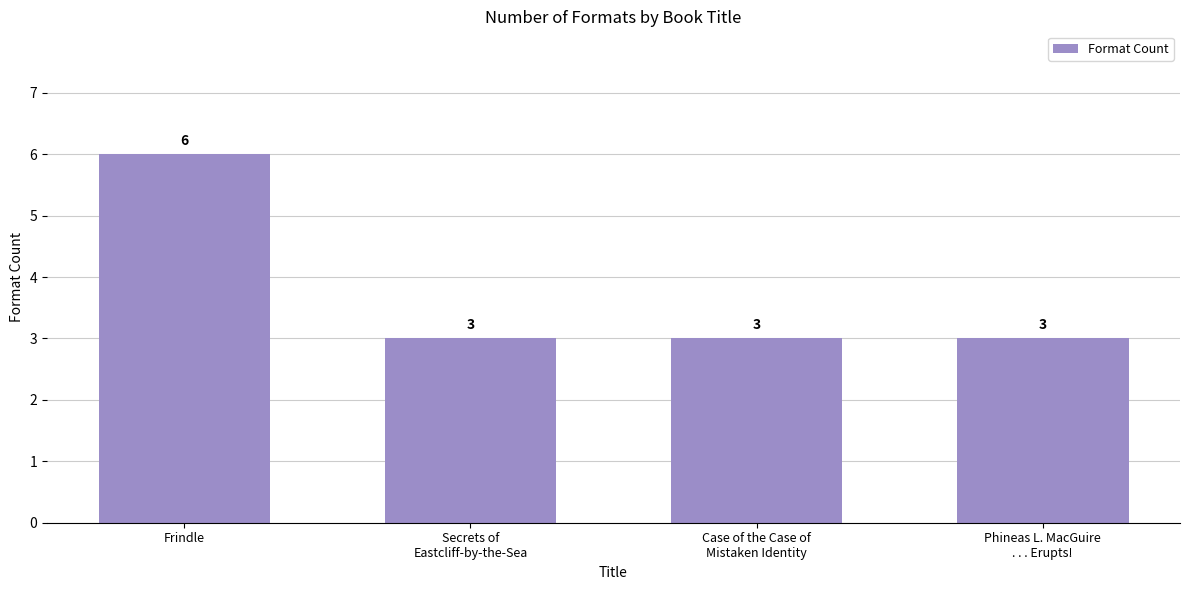

What is the smallest value displayed?

3